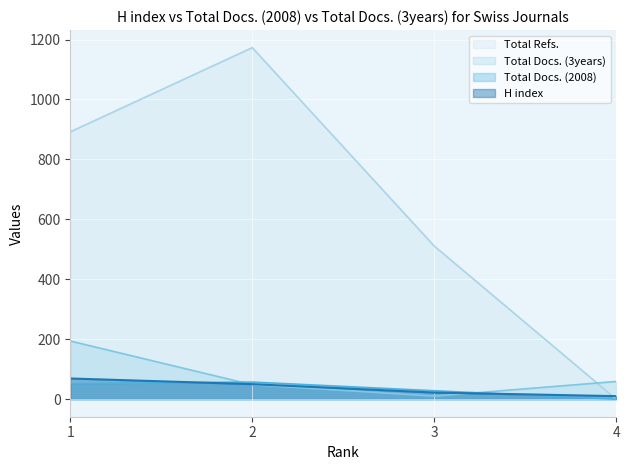

Is it true that Total Docs. (3years) equals 194 at 1?

True